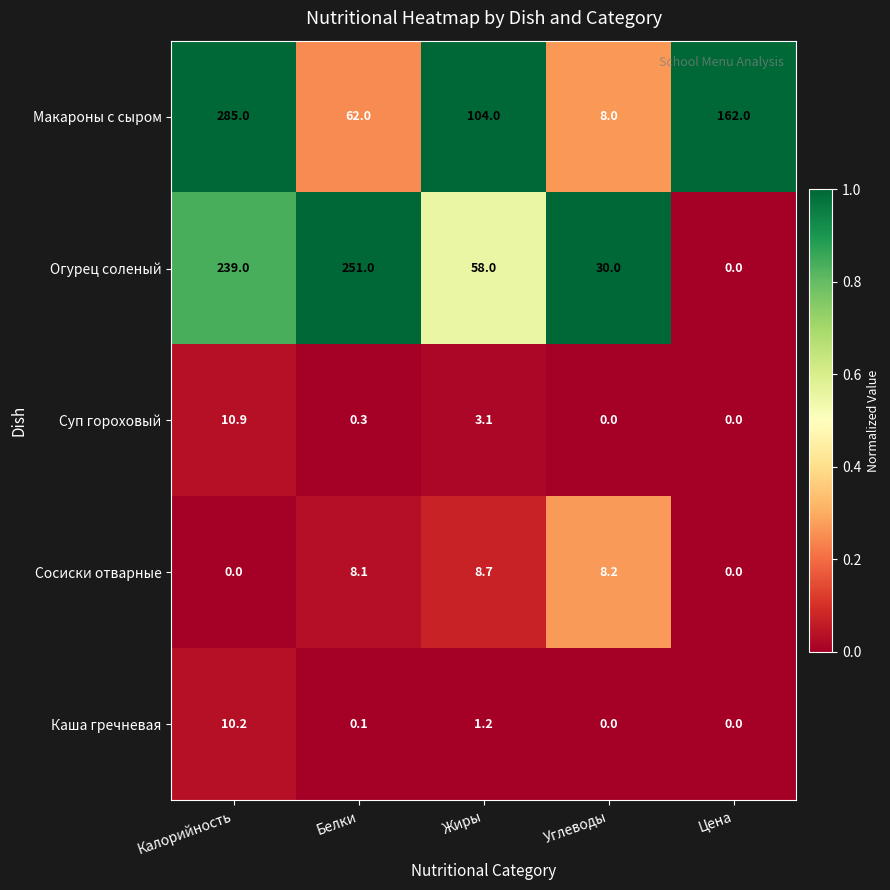

What is the difference between the highest and lowest values at Калорийность?

285.0